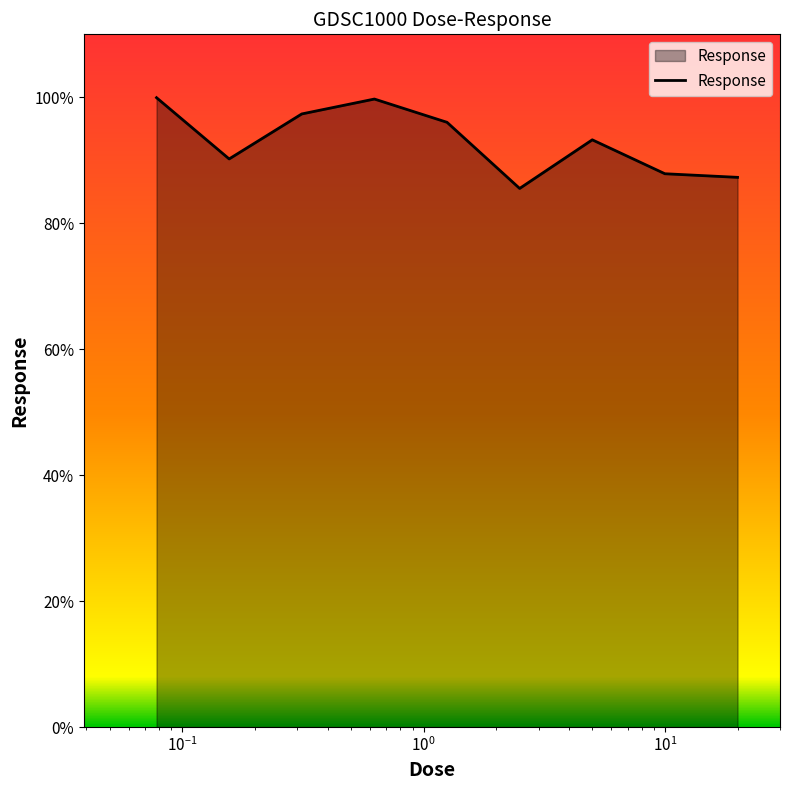

What is the smallest value displayed?

85.5